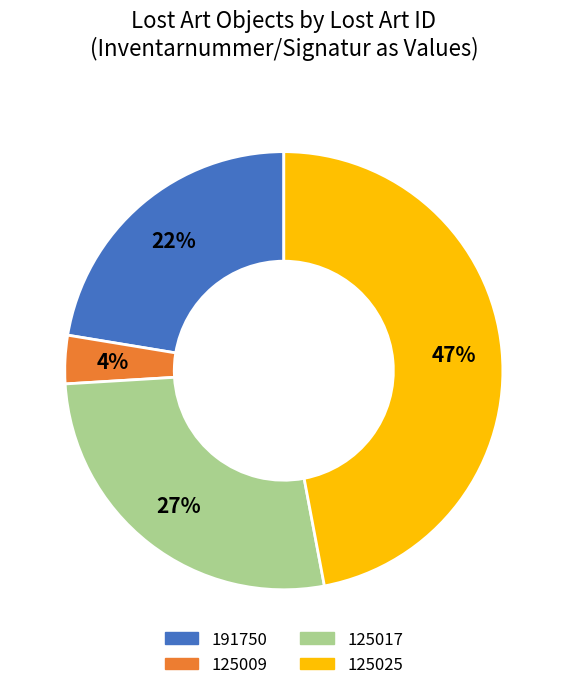

Does 191750 represent more than half of the total?

No